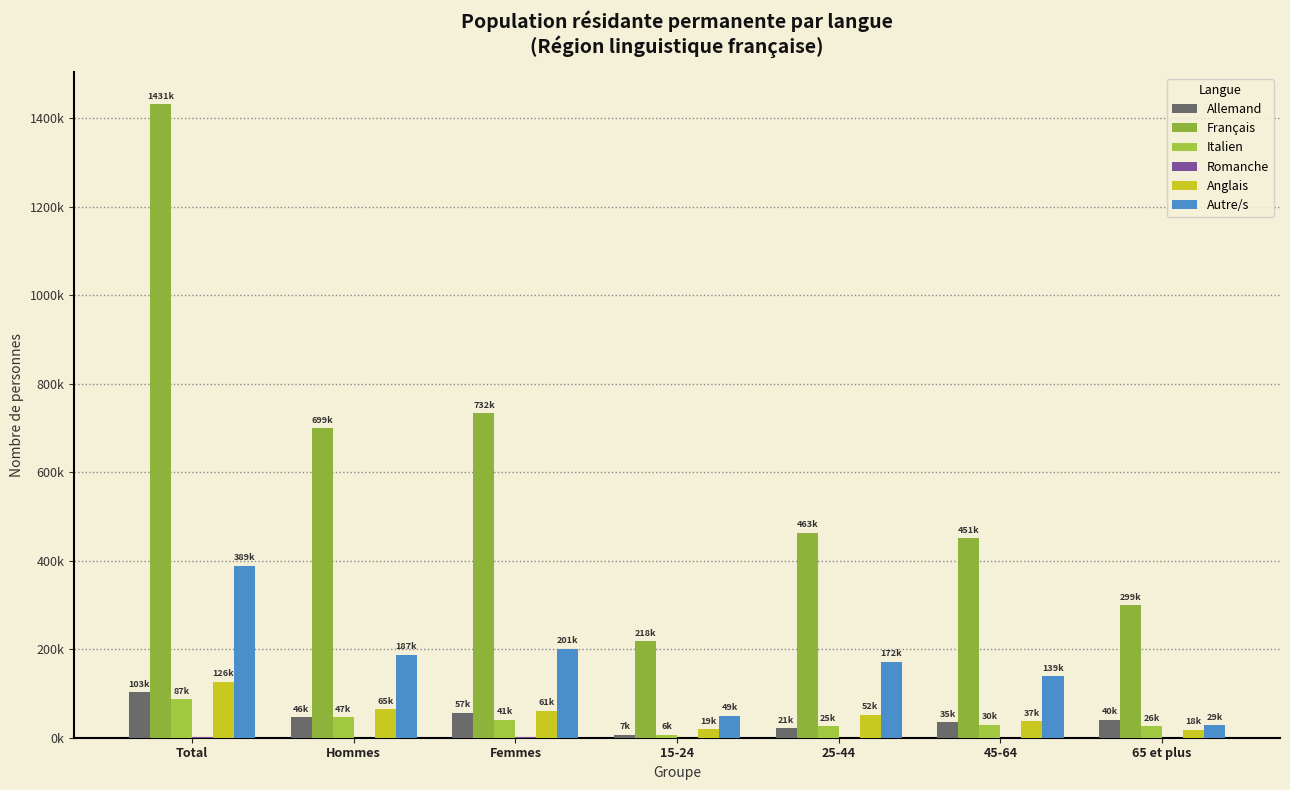

At which label does Allemand first exceed 40459?

Total